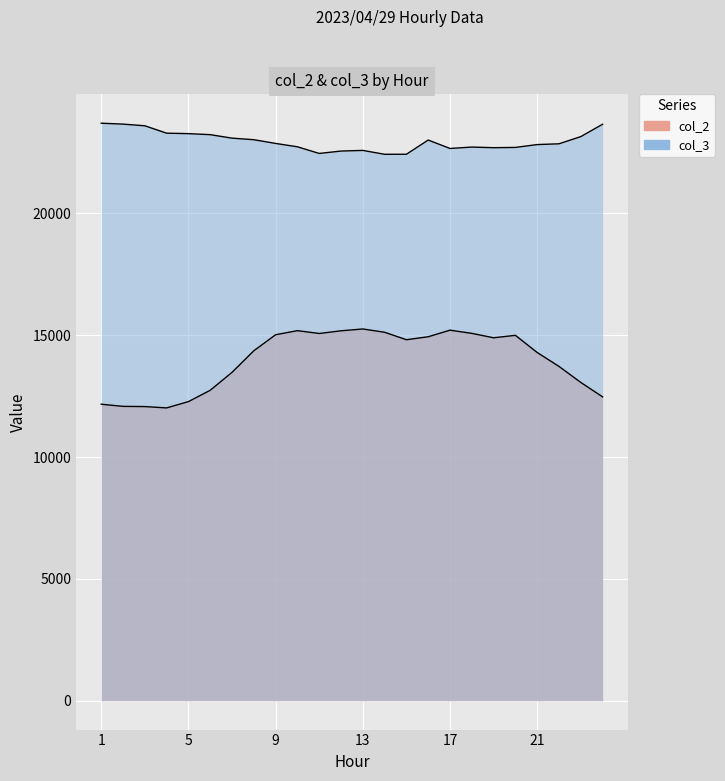

Which label corresponds to the smallest value in the chart?

4